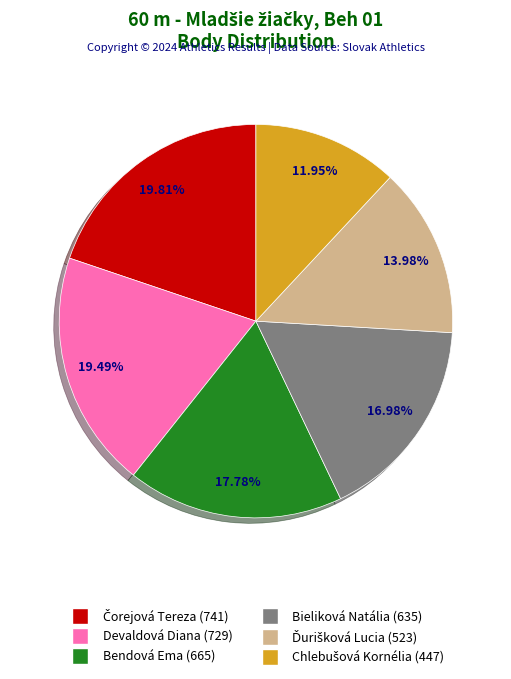

Is Bendová Ema the majority of the pie?

No